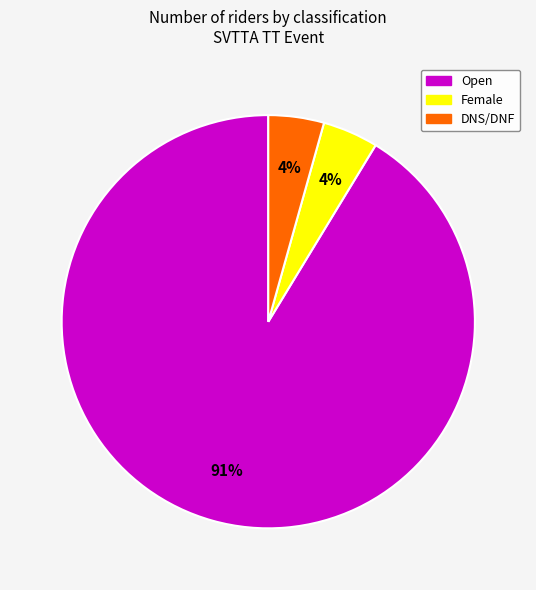

Is the sum of Open and Female greater than half?

Yes